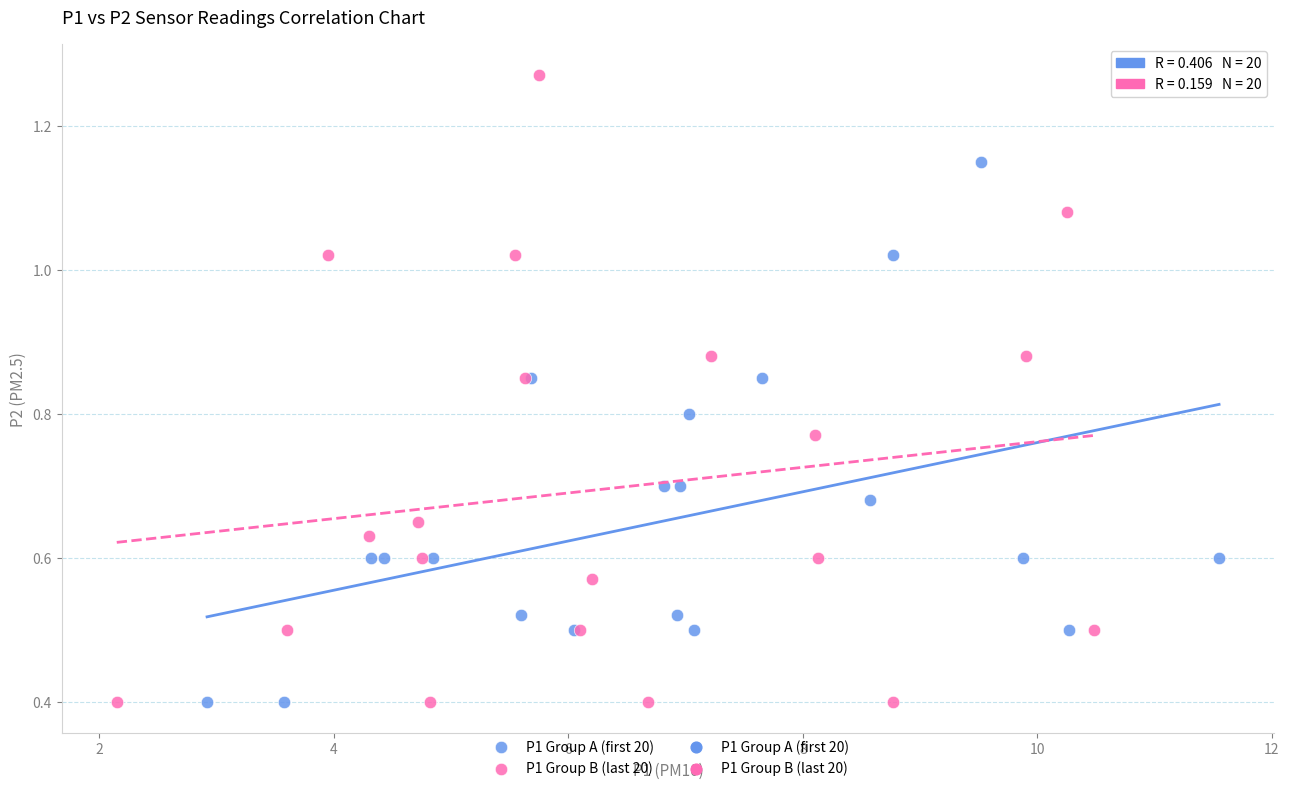

Which series has the widest spread of Y values?

P1 Group B (last 20)